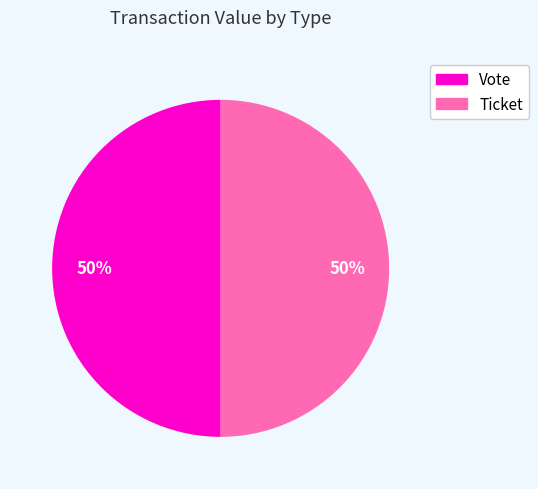

To the nearest percent, what is the difference between the largest and smallest slice percentages?

0%